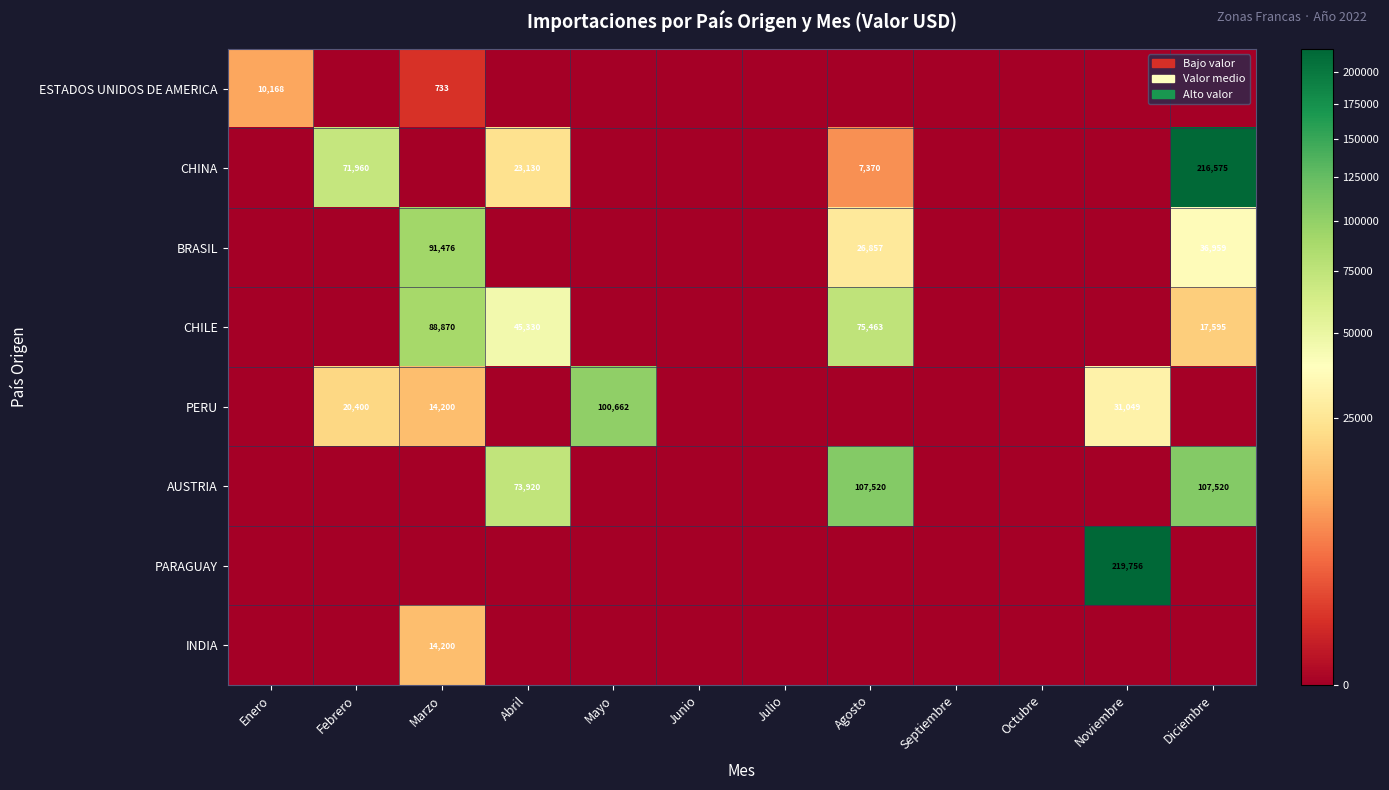

What is the average value of the PARAGUAY series?

18313